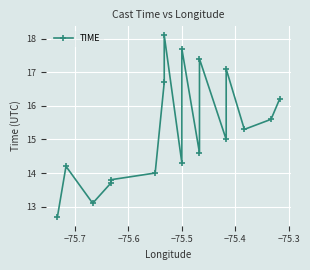

Where is the first local minimum?

−75.6